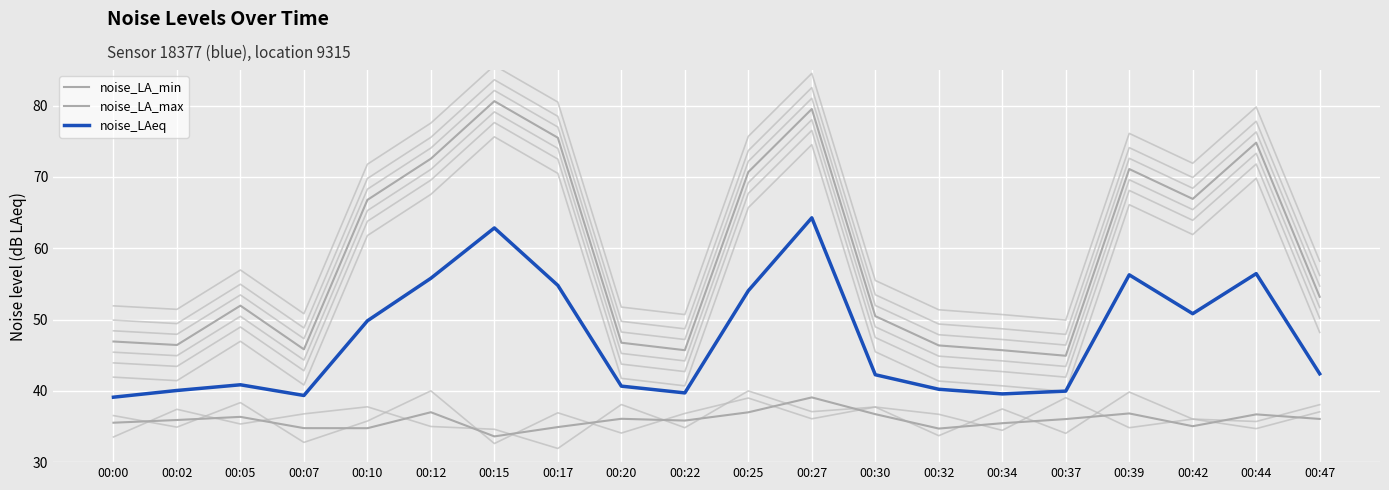

True or false: noise_LA_max and noise_LAeq cross at least once.

False